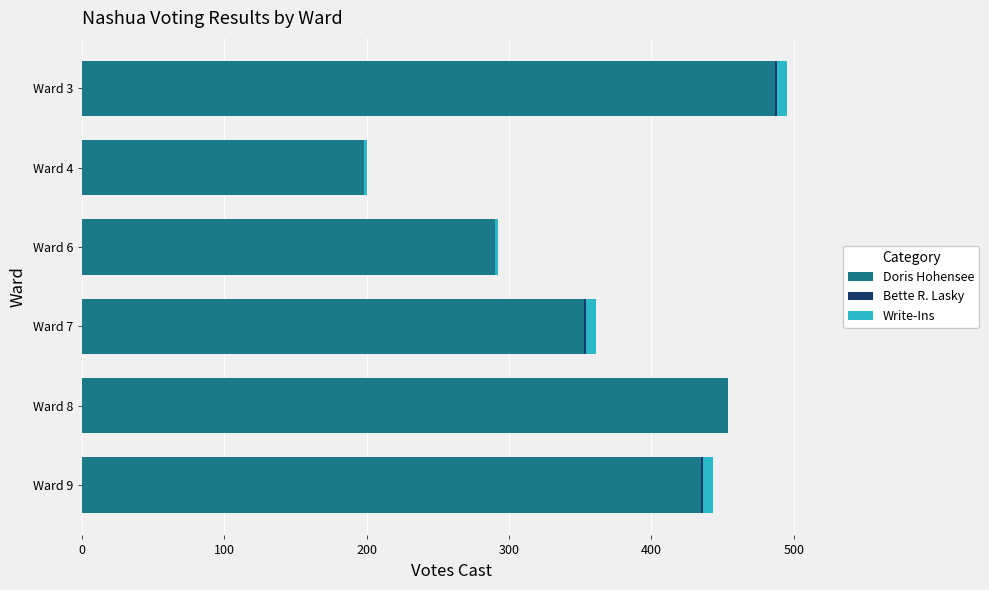

What is the sum of all Doris Hohensee values?

2217